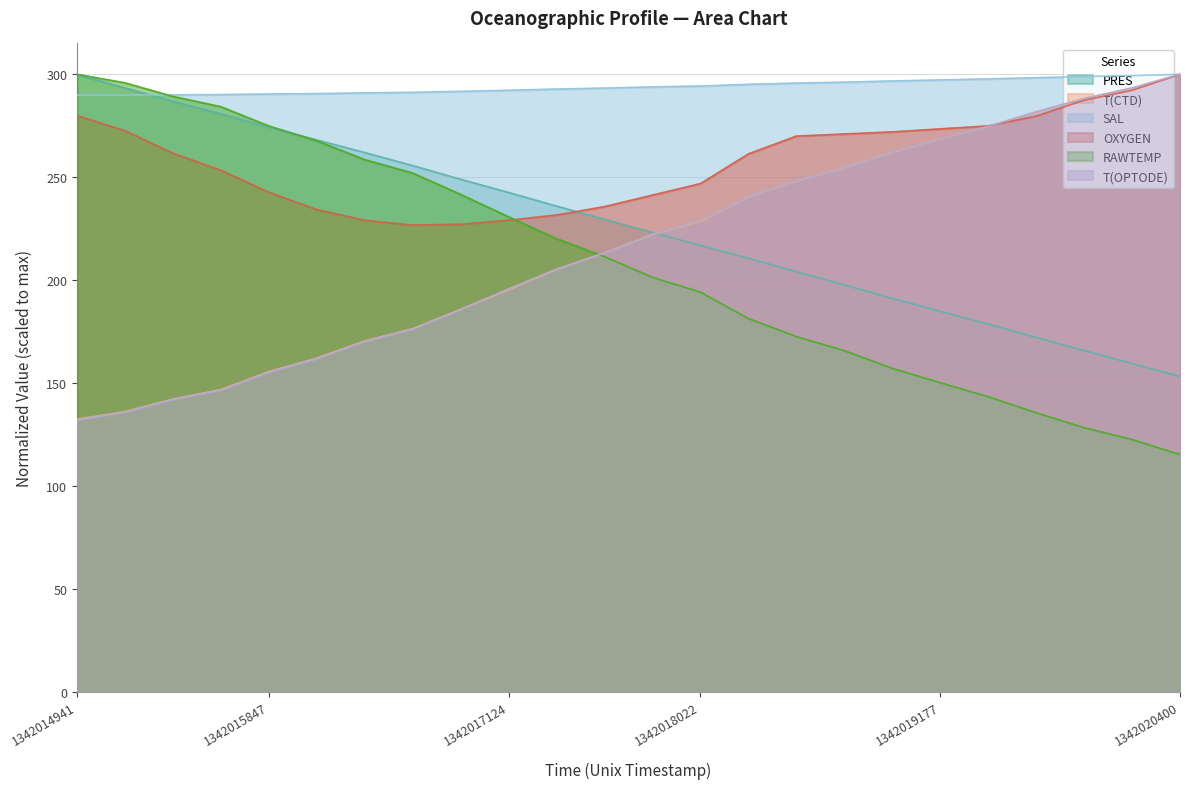

Which series changed the most between 1342016334 and 1342020400?

RAWTEMP